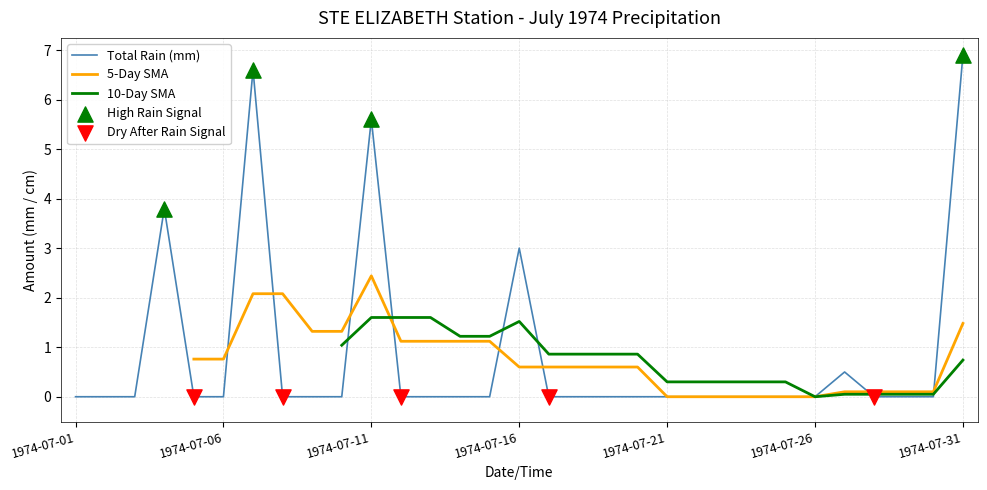

Which category has the highest value in the Total Rain (mm) series?

1974-07-31